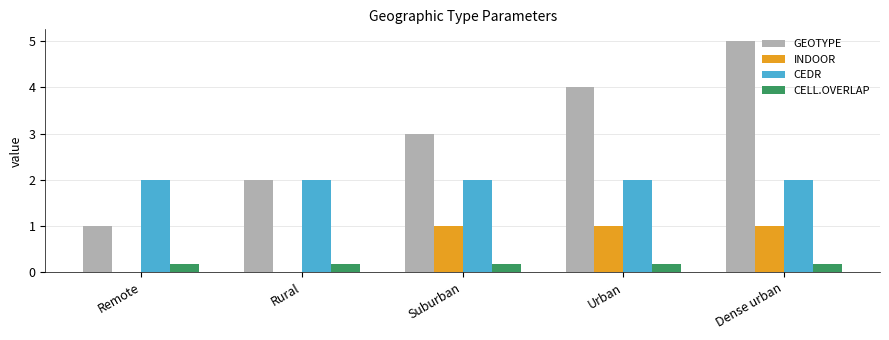

What is the maximum value shown in the chart?

5.0